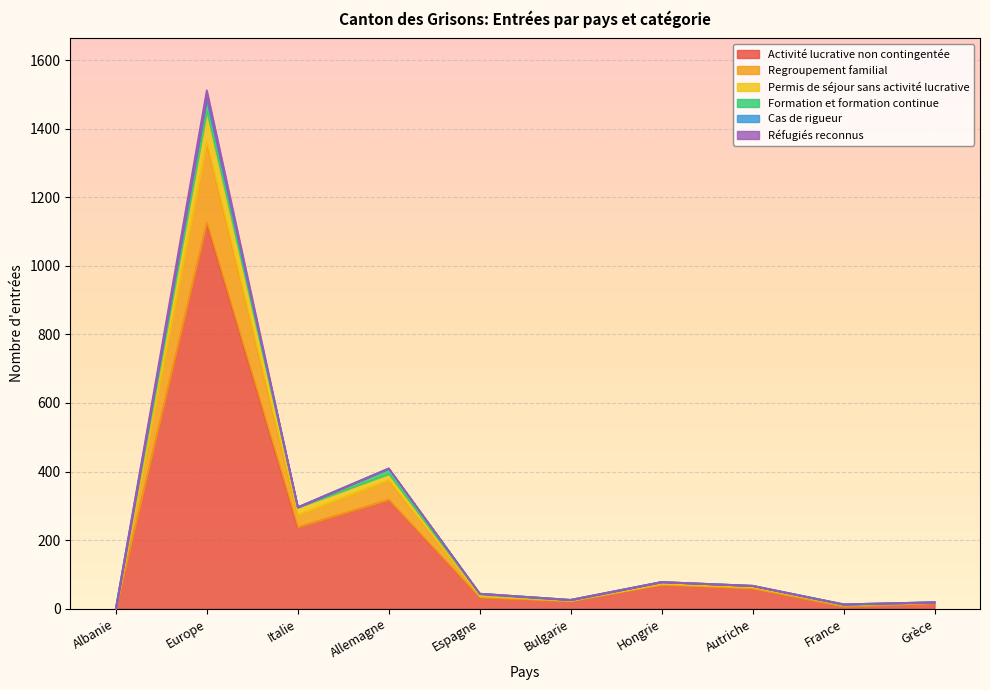

How many values in Permis de séjour sans activité lucrative are above zero?

9